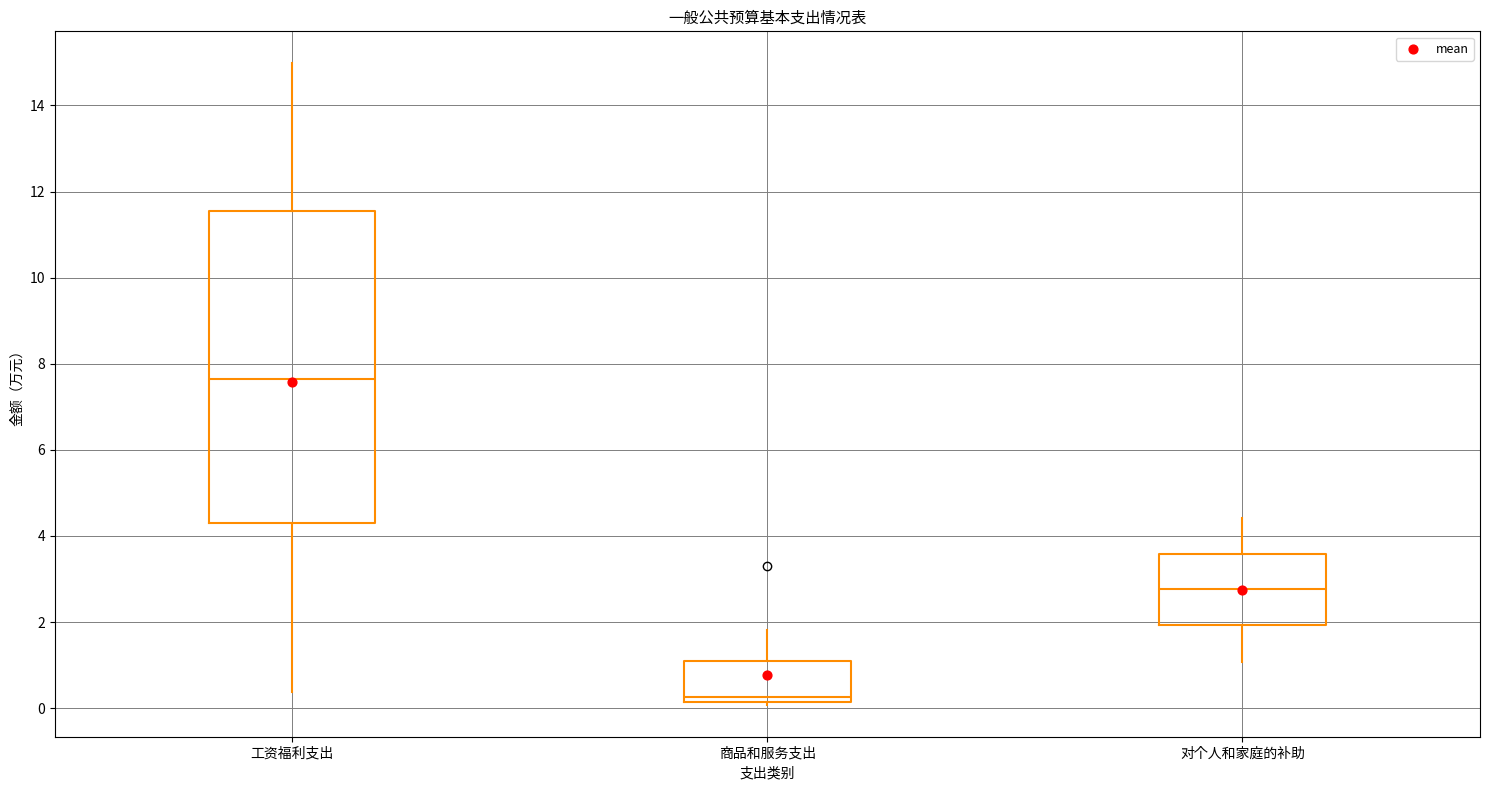

Which box has the lowest median line?

商品和服务支出